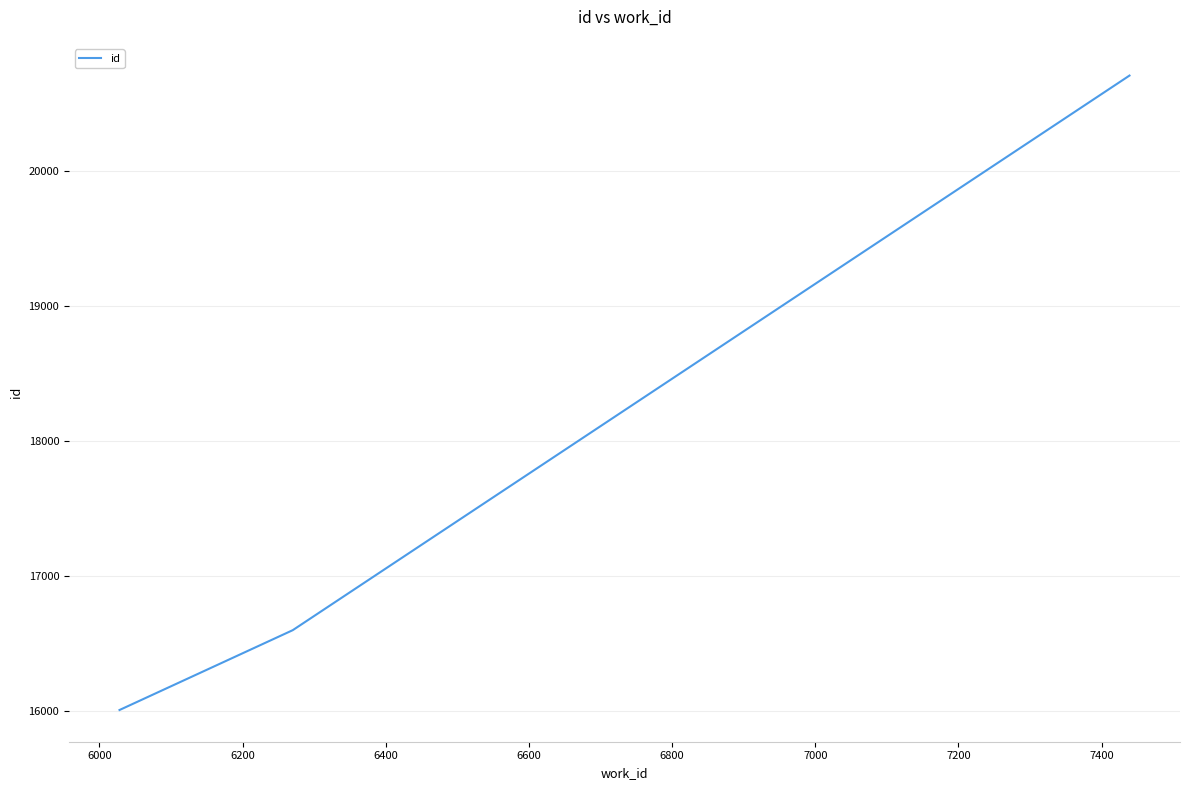

What is the greatest value displayed?

20703